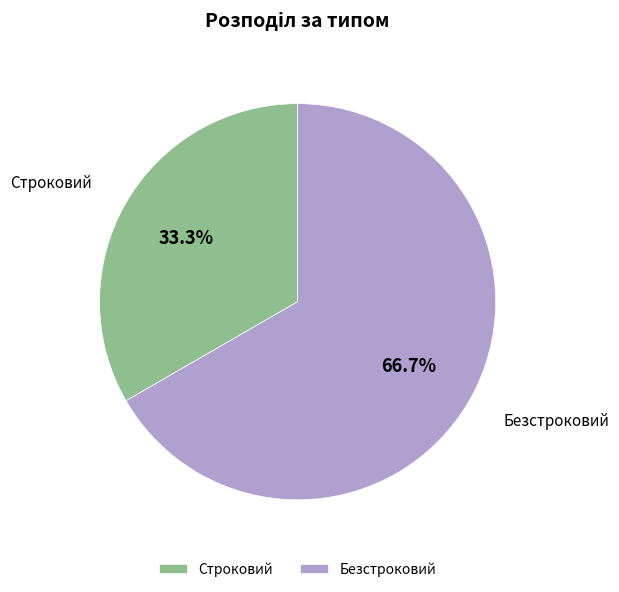

Which slice is the largest?

Безстроковий